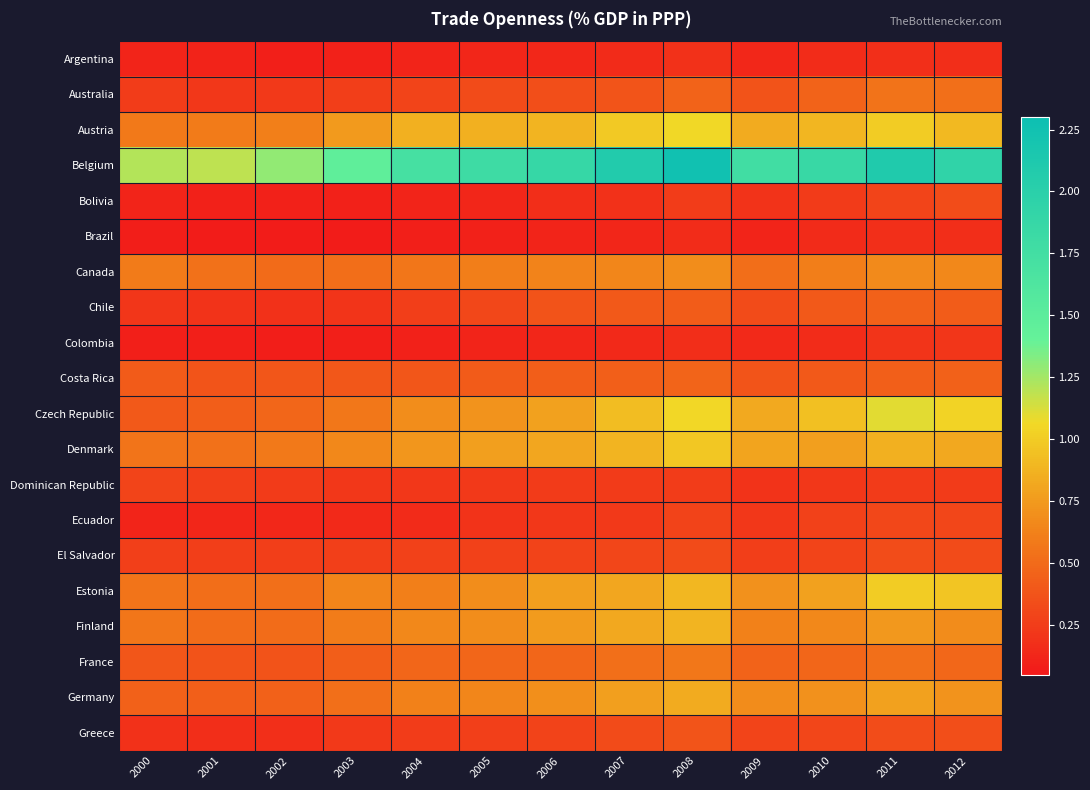

Count the number of categories in the chart.

13